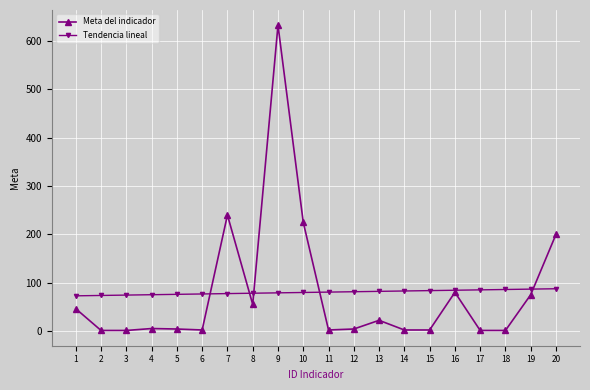

True or false: Meta del indicador and Tendencia lineal intersect in this chart.

True